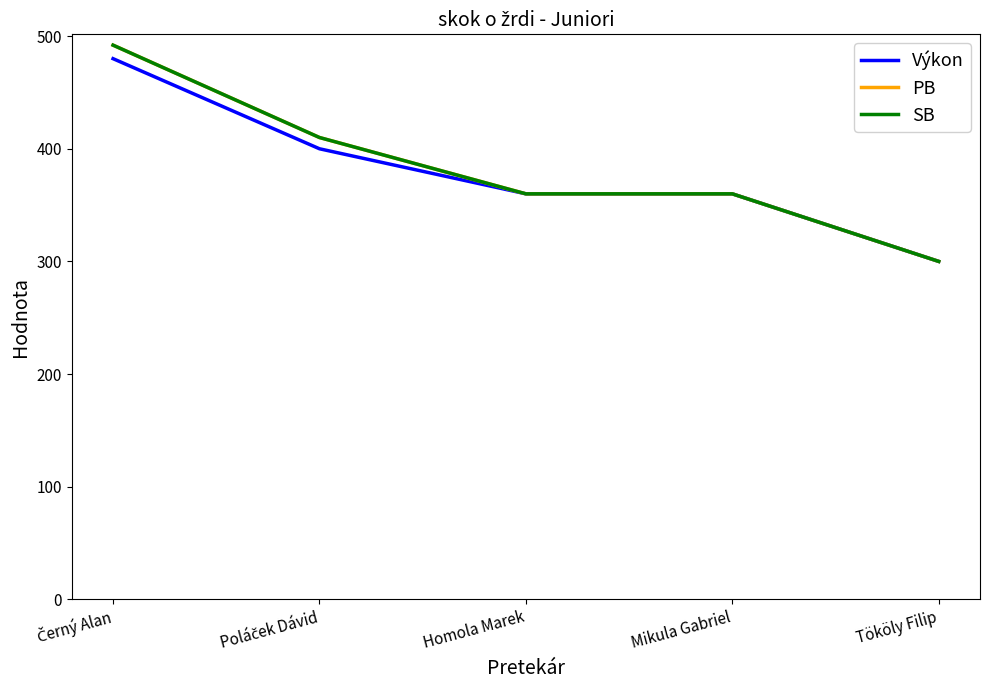

Reading left to right, transcribe all the data shown in this chart.

Výkon: 480	400	360	360	300
PB: 492	410	360	360	300
SB: 492	410	360	360	300